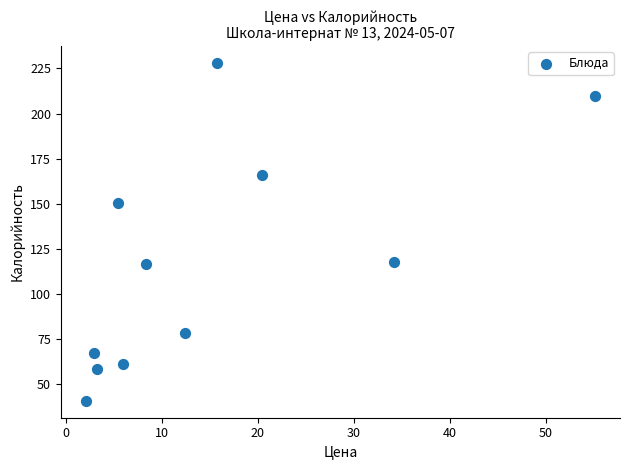

What is the average Y value?

117.7